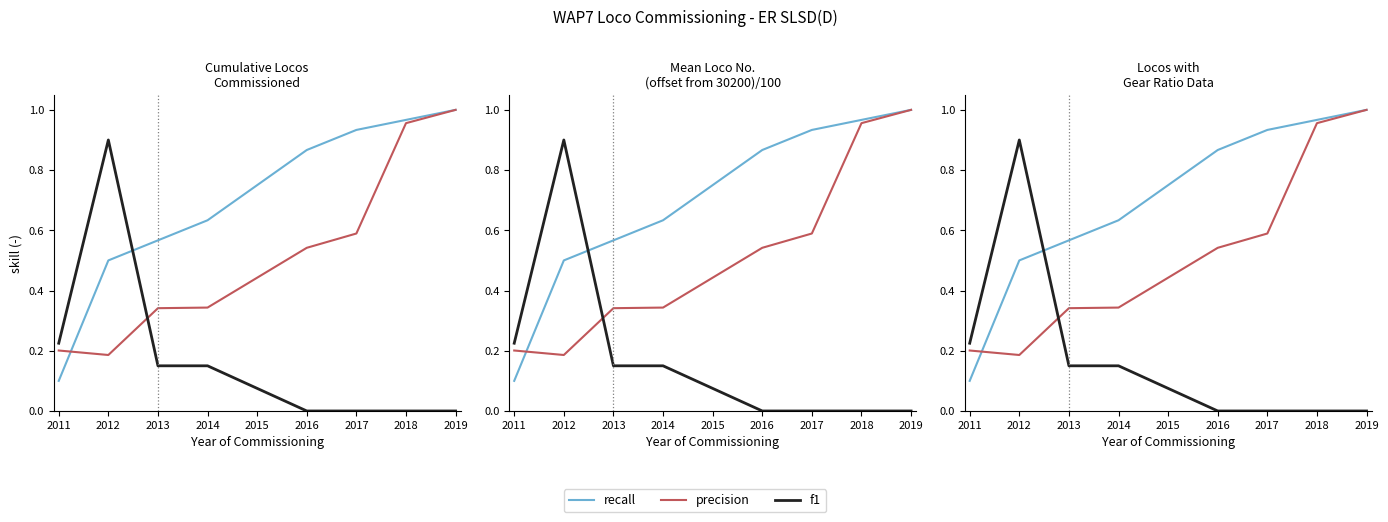

Is the value of recall at 2011 greater than the value of f1 at 2013?

No